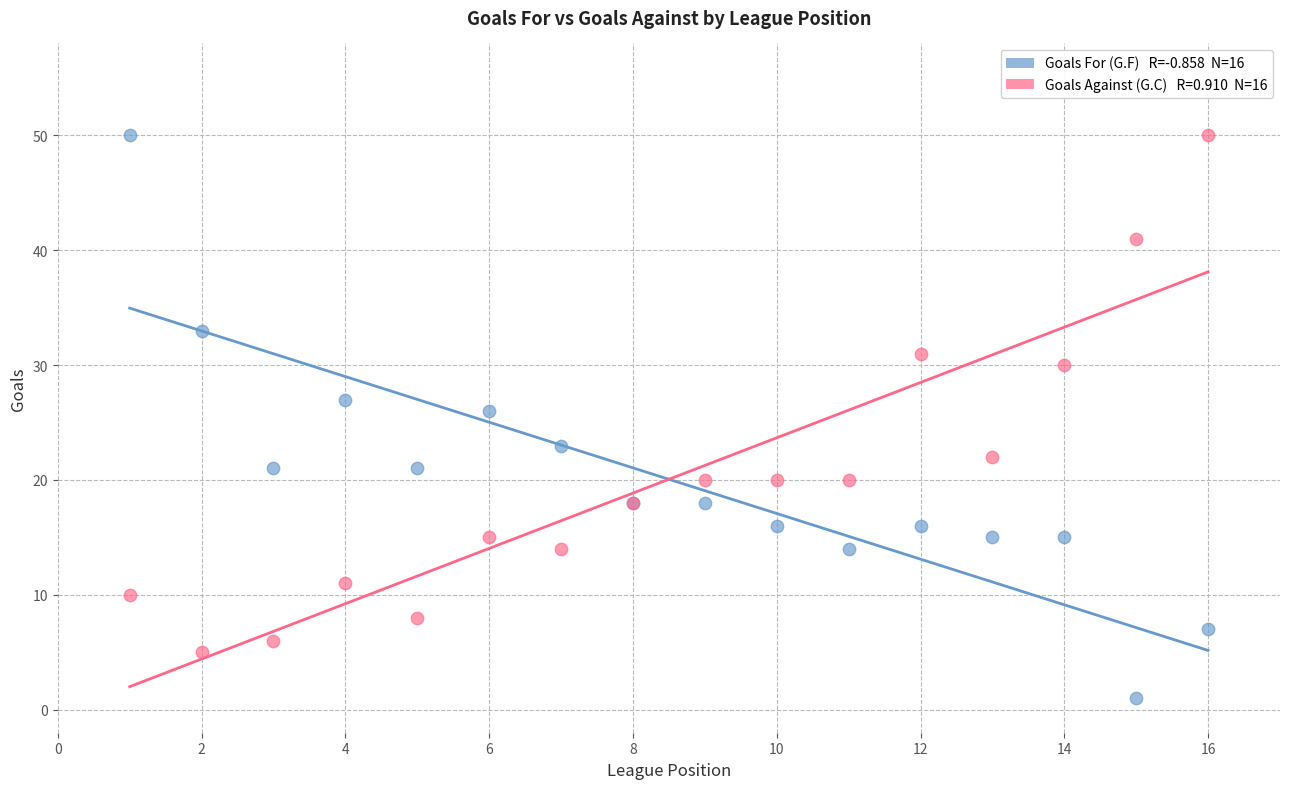

Across all series, what Y value is closest to 25?

26